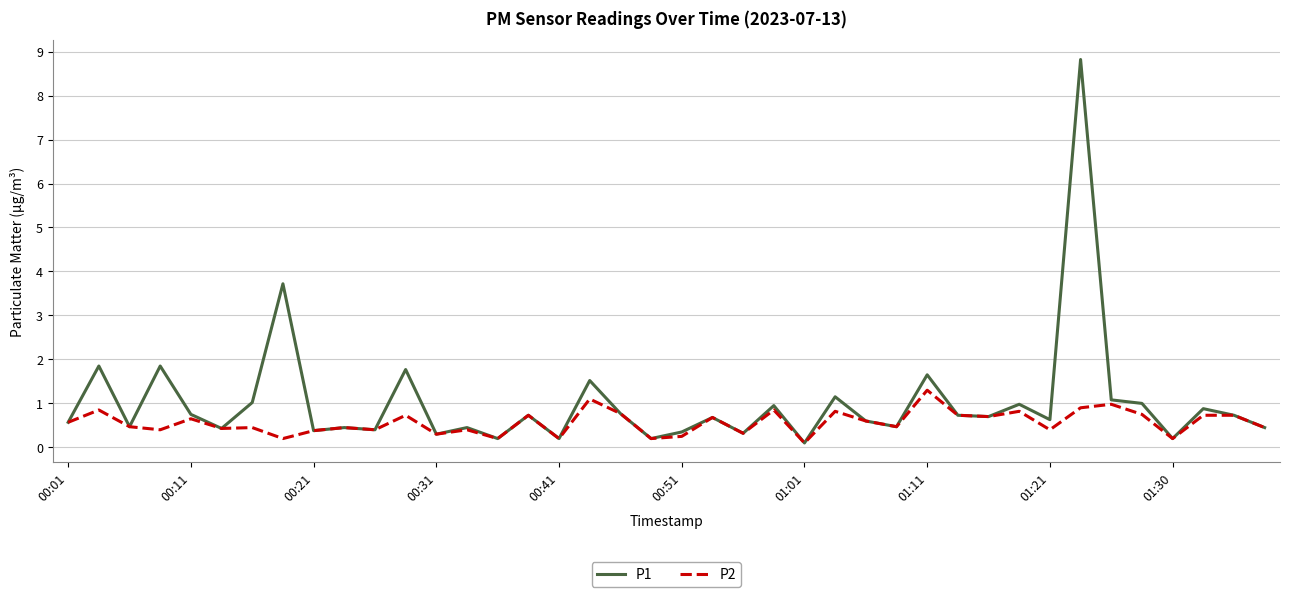

List the series in order of their overall mean, lowest first.

P2, P1